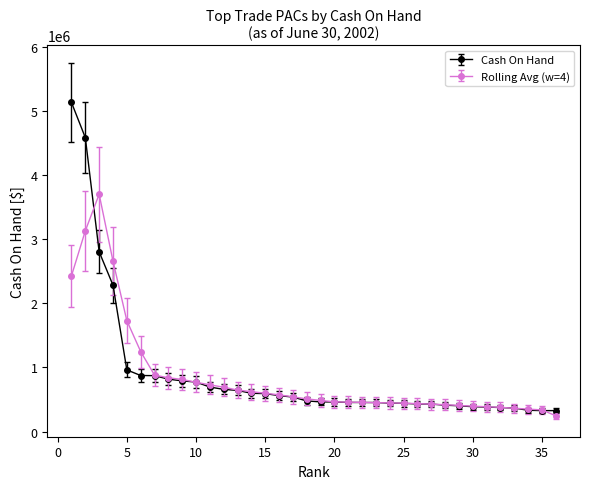

Which series has the largest range (max minus min)?

Cash On Hand